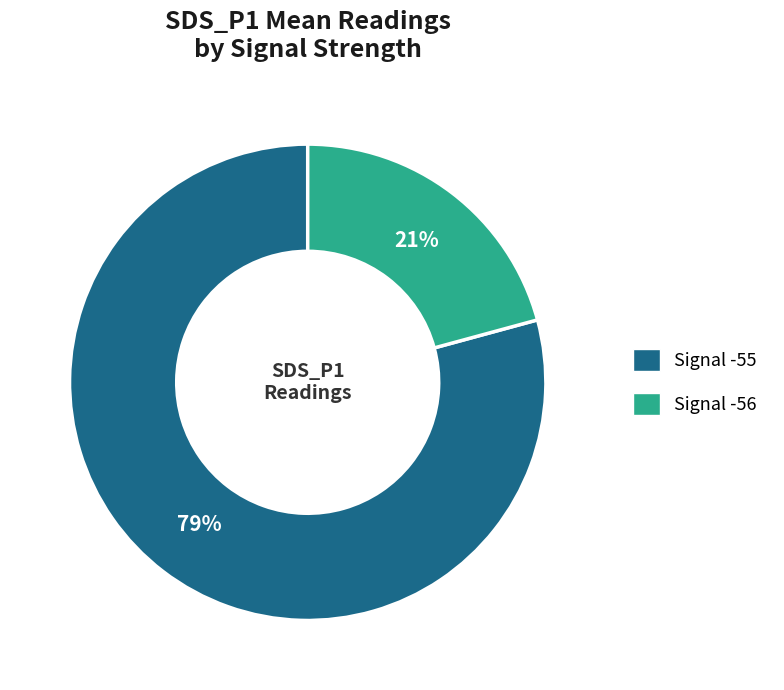

To the nearest percent, what is the average slice percentage?

50%